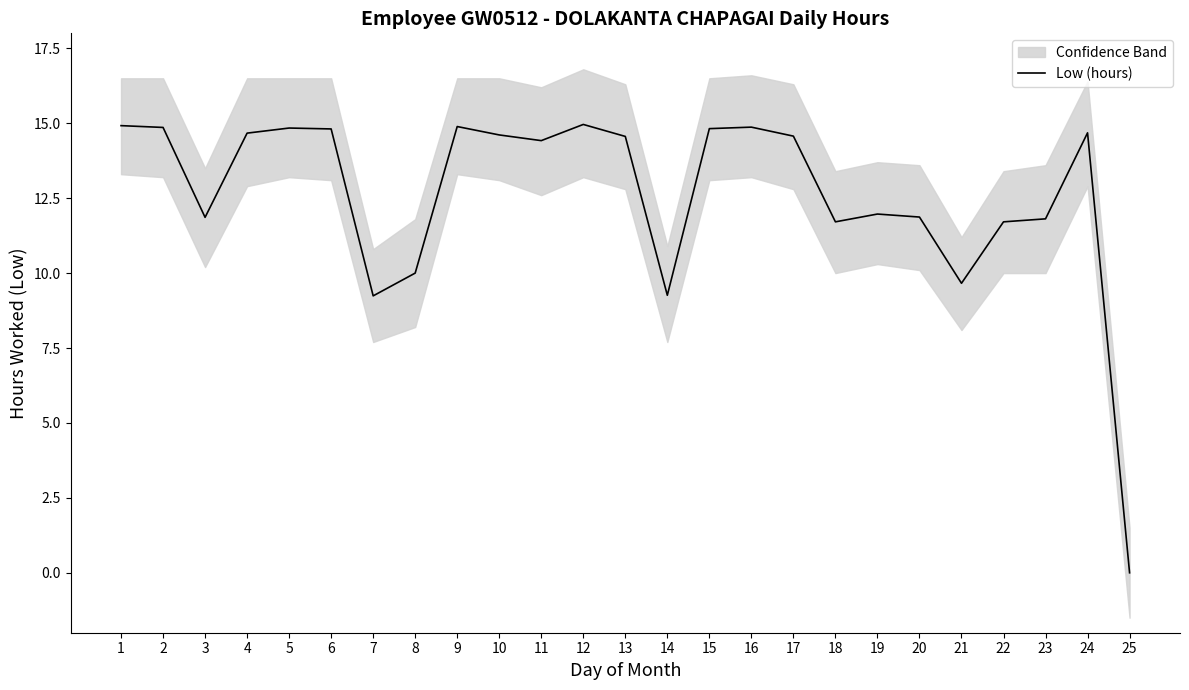

What is the difference between the second highest and second lowest values?

5.7